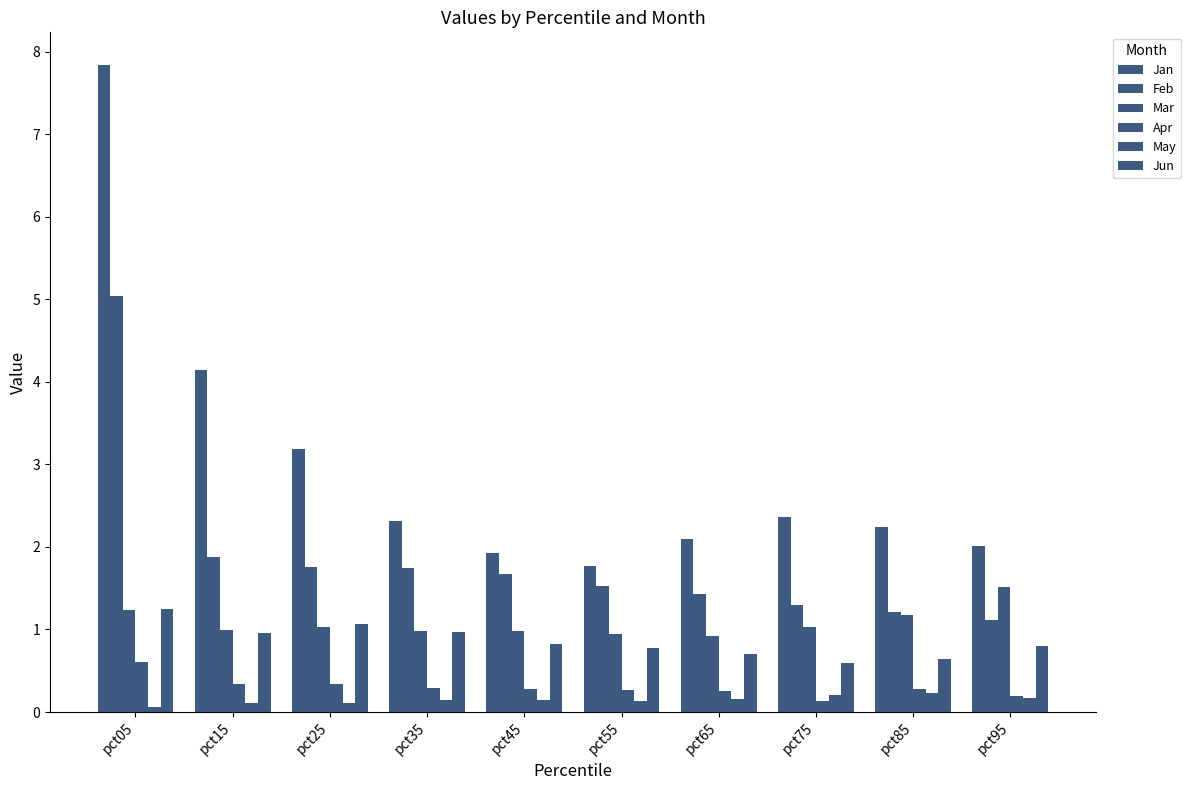

Count the number of data series in this chart.

6